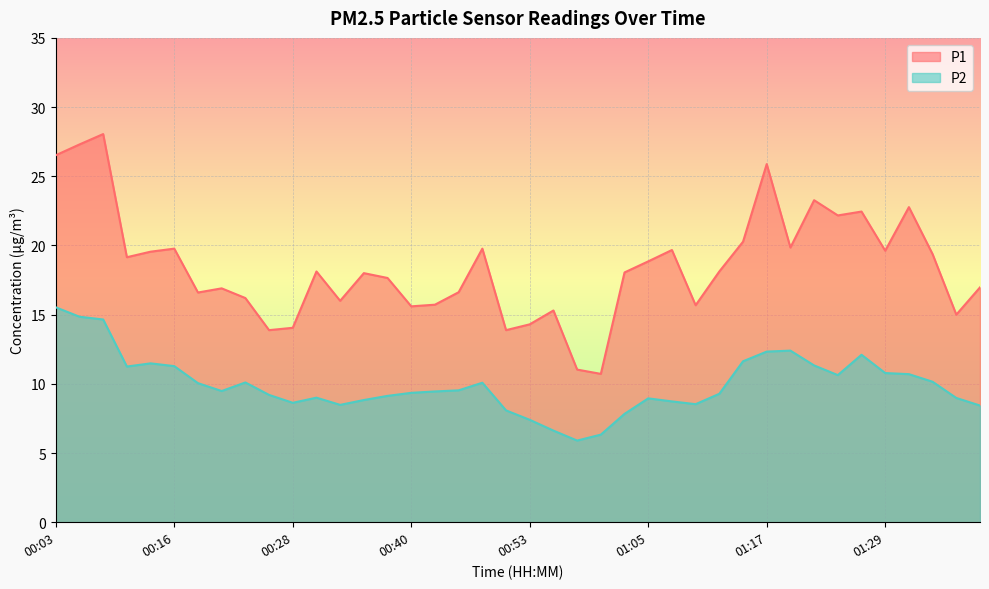

Reading right to left, what are all the values shown in this chart?

P1: 17.0	15.0	19.4	22.8	19.6	22.4	22.2	23.3	19.9	25.9	20.3	18.1	15.7	19.7	18.9	18.1	10.7	11.0	15.3	14.3	13.9	19.8	16.6	15.7	15.6	17.6	18.0	16.0	18.1	14.1	13.9	16.2	16.9	16.6	19.8	19.6	19.1	28.1	27.3	26.5
P2: 8.4	9.0	10.2	10.7	10.8	12.1	10.6	11.3	12.4	12.3	11.6	9.3	8.5	8.7	8.9	7.8	6.3	5.9	6.6	7.4	8.1	10.1	9.5	9.4	9.3	9.1	8.8	8.5	9.0	8.6	9.2	10.1	9.5	10.1	11.3	11.5	11.2	14.7	14.8	15.5